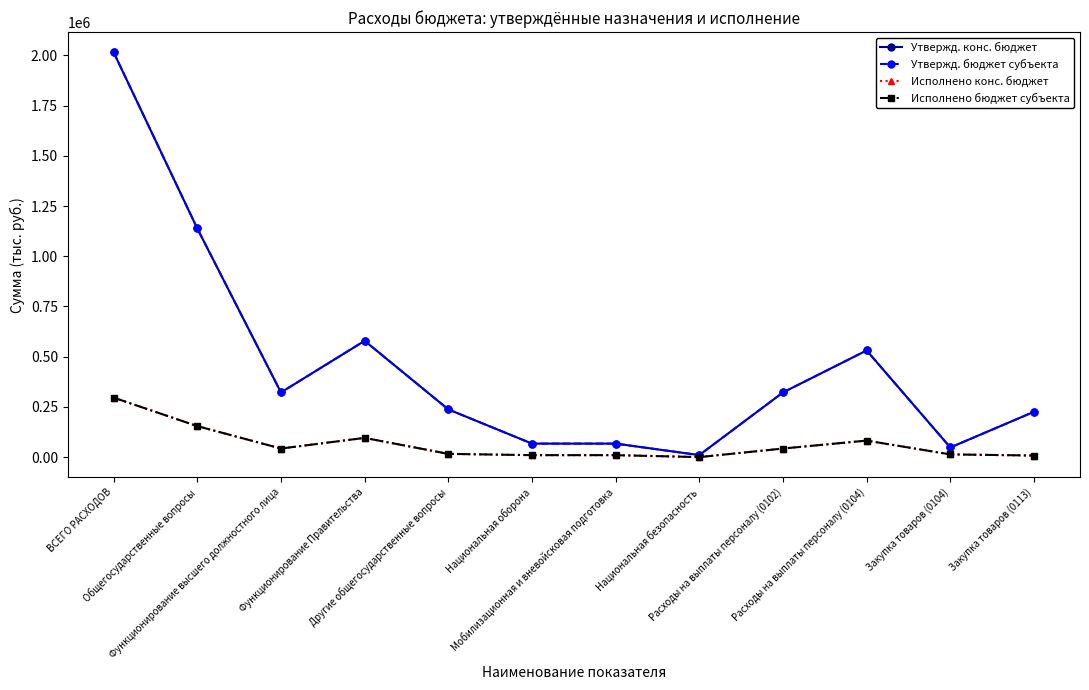

Is this an area chart (filled region under the line)?

No